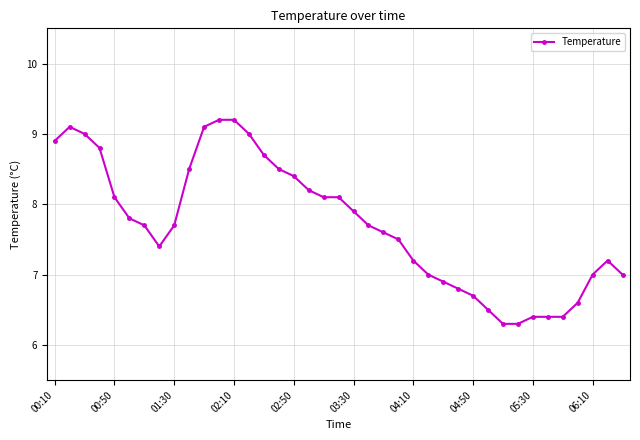

What is the value of the 34th point from the left?

6.4